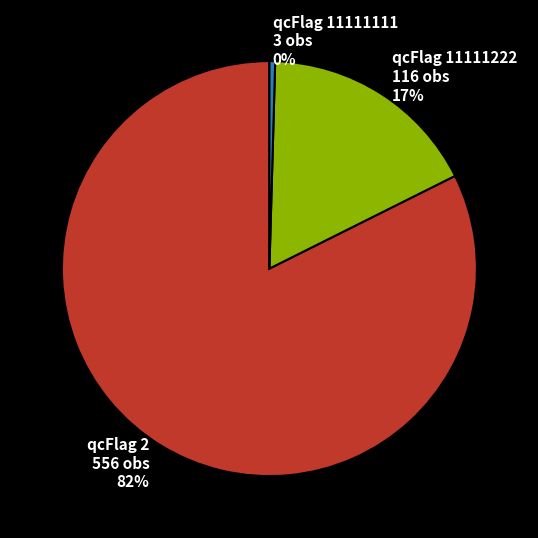

To the nearest percent, what portion does qcFlag 11111222 116 obs 17% represent?

17%